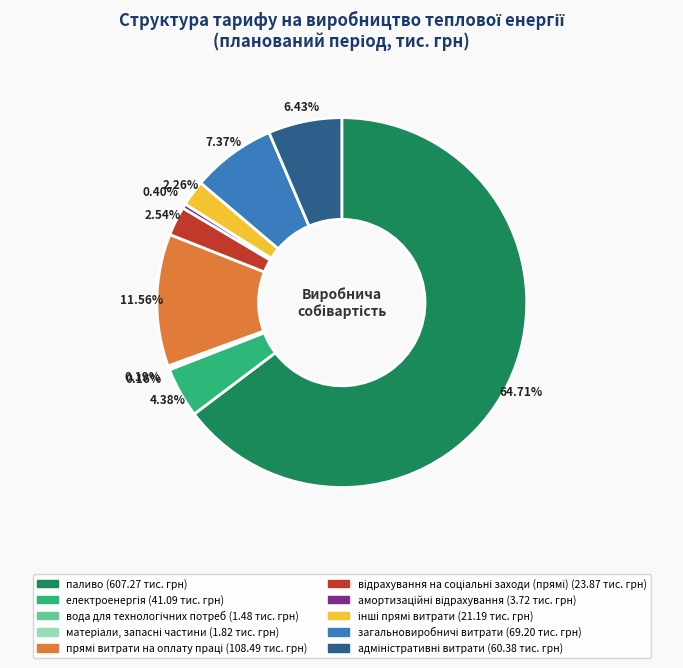

Which category accounts for the majority?

паливо